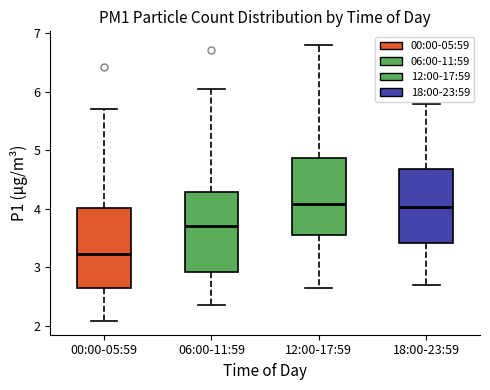

Reading left to right, transcribe this box plot: for each box, give where its median line is, the range the box spans, and where its two whiskers end, as read against the y-axis. The values are not printed on the chart, so give them approximately, as read against the axis.

00:00-05:59: median 3.2, box 2.6 to 4.0, whiskers 2.1 to 5.7
06:00-11:59: median 3.7, box 2.9 to 4.3, whiskers 2.4 to 6.1
12:00-17:59: median 4.1, box 3.6 to 4.9, whiskers 2.7 to 6.8
18:00-23:59: median 4.0, box 3.4 to 4.7, whiskers 2.7 to 5.8